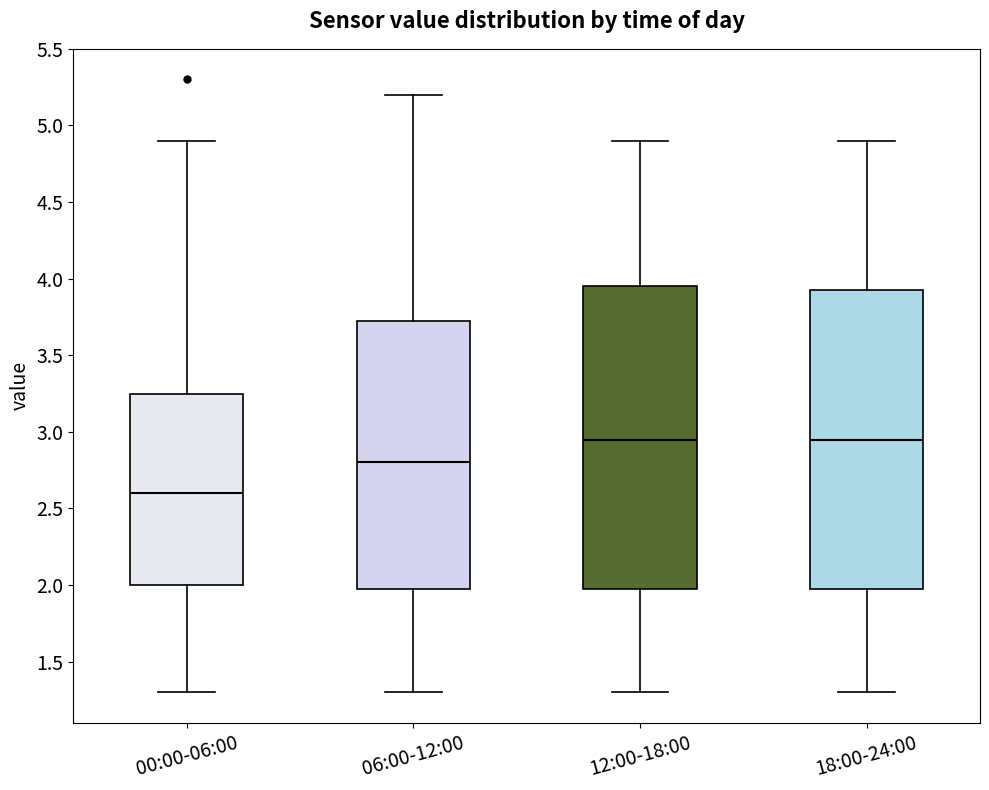

Reading left to right, transcribe this box plot: for each box, give where its median line is, the range the box spans, and where its two whiskers end, as read against the y-axis. The values are not printed on the chart, so give them approximately, as read against the axis.

00:00-06:00: median 2.60, box 2.00 to 3.25, whiskers 1.30 to 4.90
06:00-12:00: median 2.80, box 2.00 to 3.75, whiskers 1.30 to 5.20
12:00-18:00: median 2.95, box 2.00 to 3.95, whiskers 1.30 to 4.90
18:00-24:00: median 2.95, box 2.00 to 3.95, whiskers 1.30 to 4.90